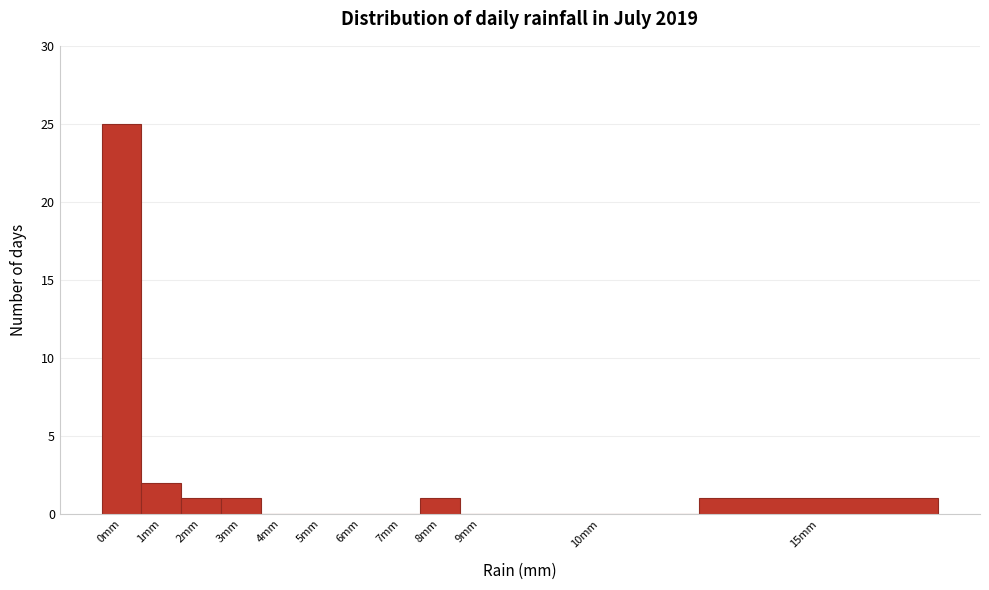

Reading right to left, extract all data points from this chart.

15mm=1	10mm=0	9mm=0	8mm=1	7mm=0	6mm=0	5mm=0	4mm=0	3mm=1	2mm=1	1mm=2	0mm=25